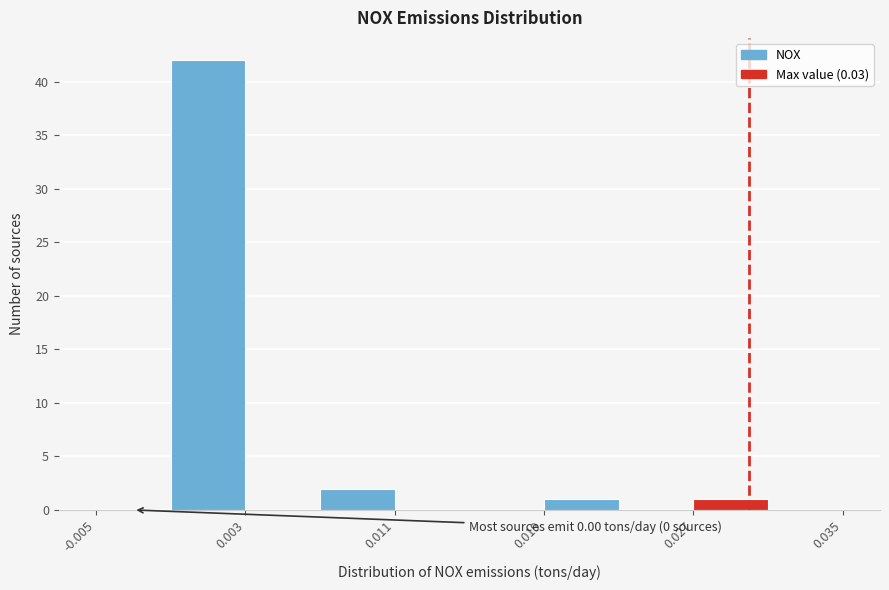

Which range on the x-axis has the tallest bar?

-0.001 to 0.003